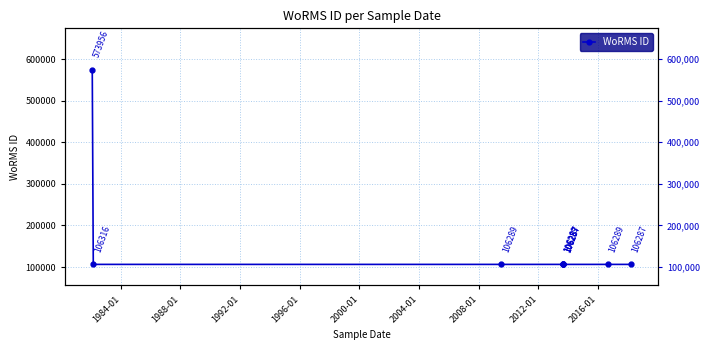

The value at 1996-01 is 106287. True or false?

True